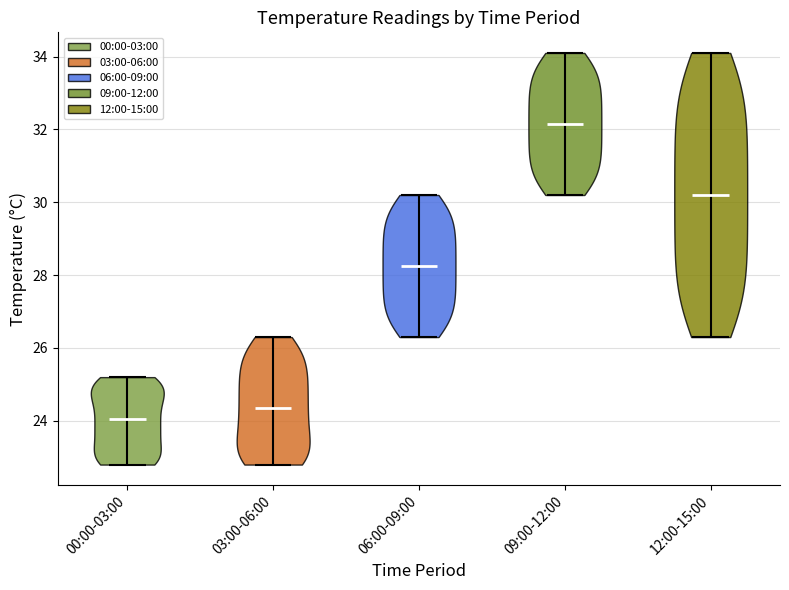

What is the highest point the violin for 03:00-06:00 reaches on the y-axis? The values are not printed on the chart, so give them approximately, as read against the axis.

26.4